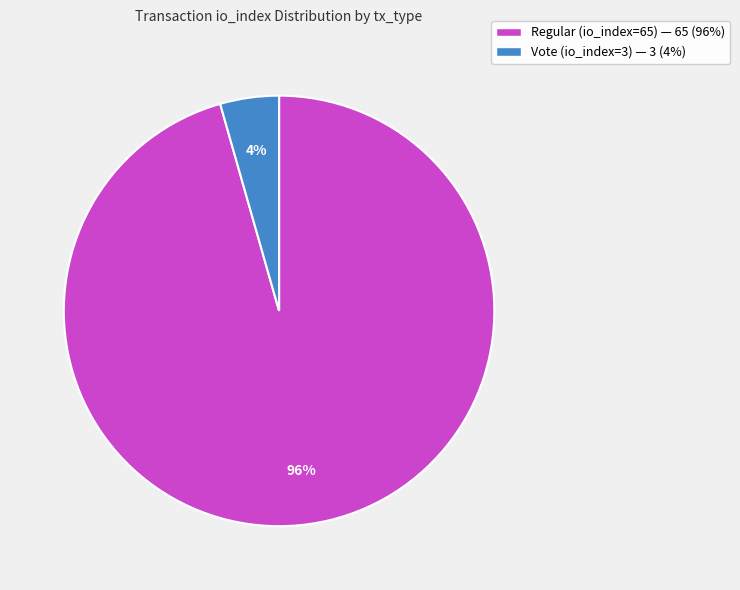

To the nearest percent, what is the average slice percentage?

50%